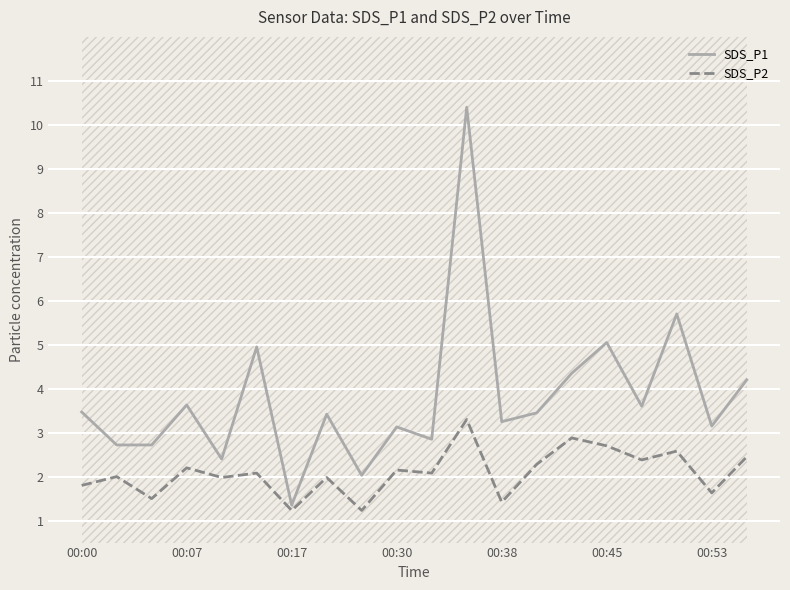

What is the value of the SDS_P2 point at the 13th from the left?

1.4